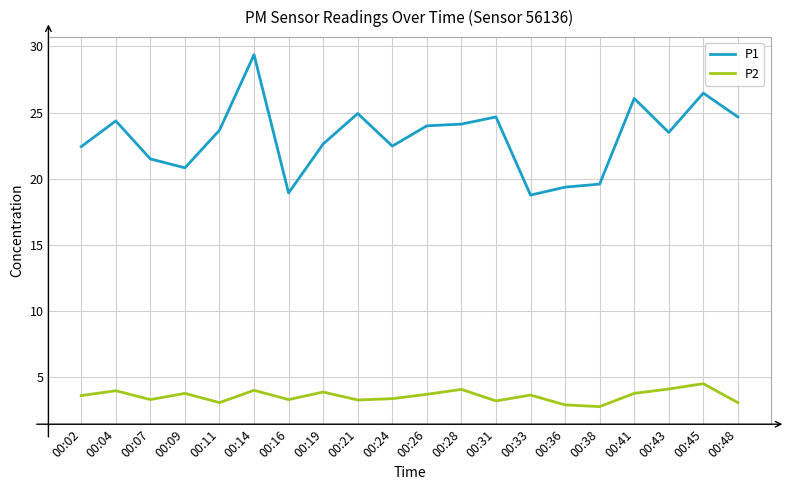

How many distinct data groups are displayed?

2